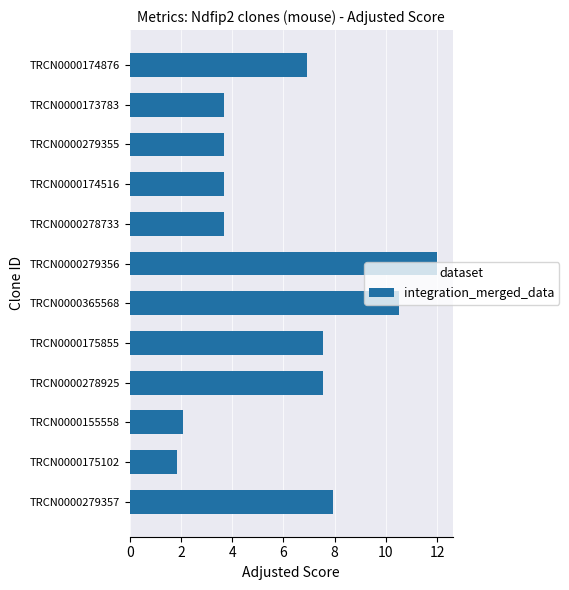

Between TRCN0000365568 and TRCN0000175855, which is larger?

TRCN0000365568